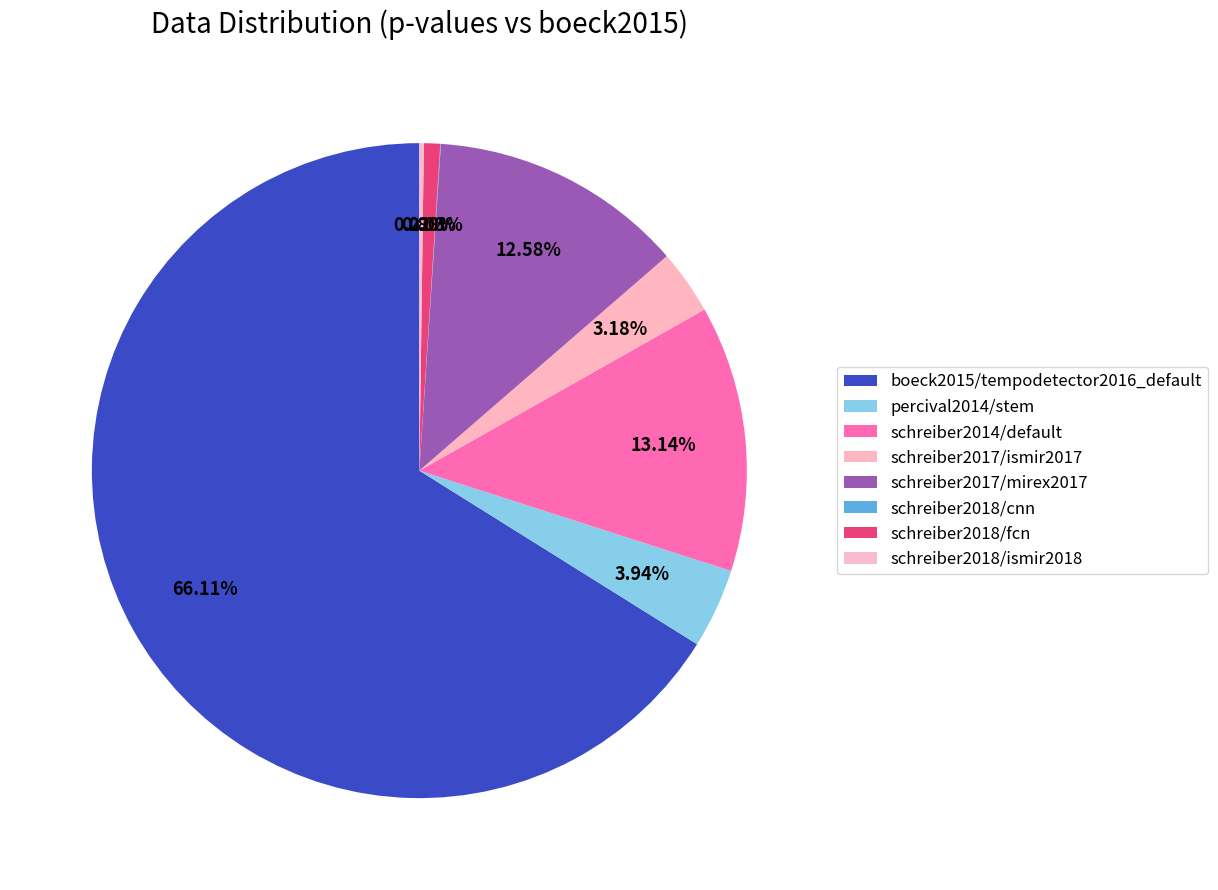

What is the change in value from boeck2015/tempodetector2016_default to schreiber2018/fcn?

-1.0